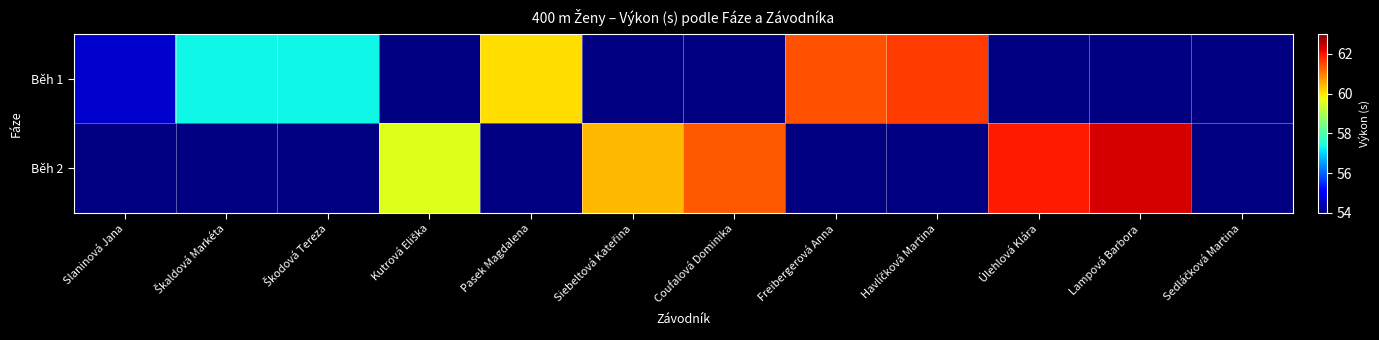

What is the difference between the maximum and minimum values in the Běh 1 series?

7.0